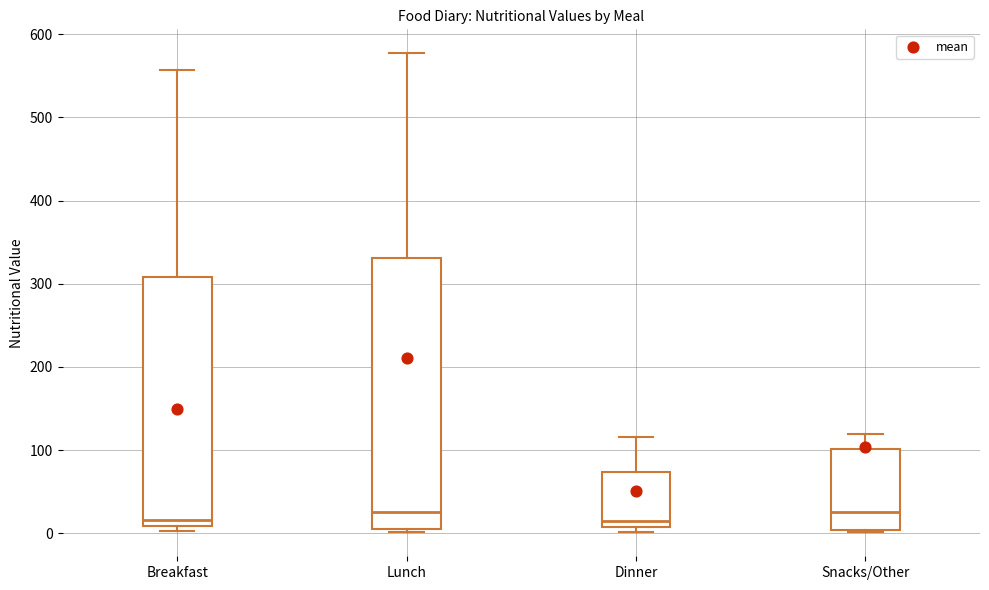

Reading left to right, transcribe this box plot: for each box, give where its median line is, the range the box spans, and where its two whiskers end, as read against the y-axis. The values are not printed on the chart, so give them approximately, as read against the axis.

Breakfast: median 20, box 10 to 310, whiskers 0 to 560
Lunch: median 30, box 10 to 330, whiskers 0 to 580
Dinner: median 10 (just above the box's lower edge), box 10 to 70, whiskers 0 to 120
Snacks/Other: median 30, box 0 to 100, whiskers 0 to 120